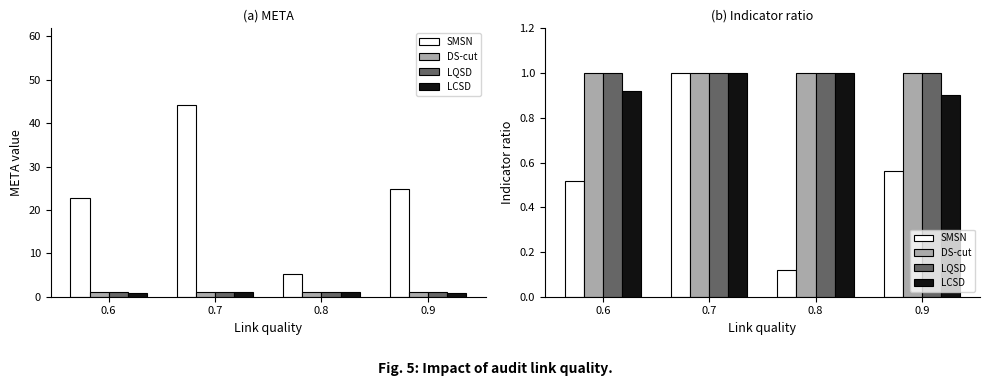

How many bars are there in total?

16